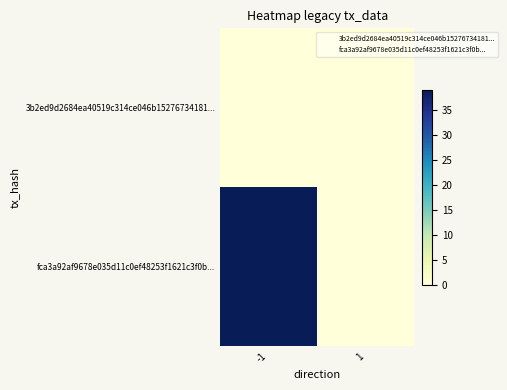

Reading left to right, list all the values displayed in this chart.

3b2ed9d2684ea40519c314ce046b15276734181...: -1=0	1=0
fca3a92af9678e035d11c0ef48253f1621c3f0b...: -1=39	1=0